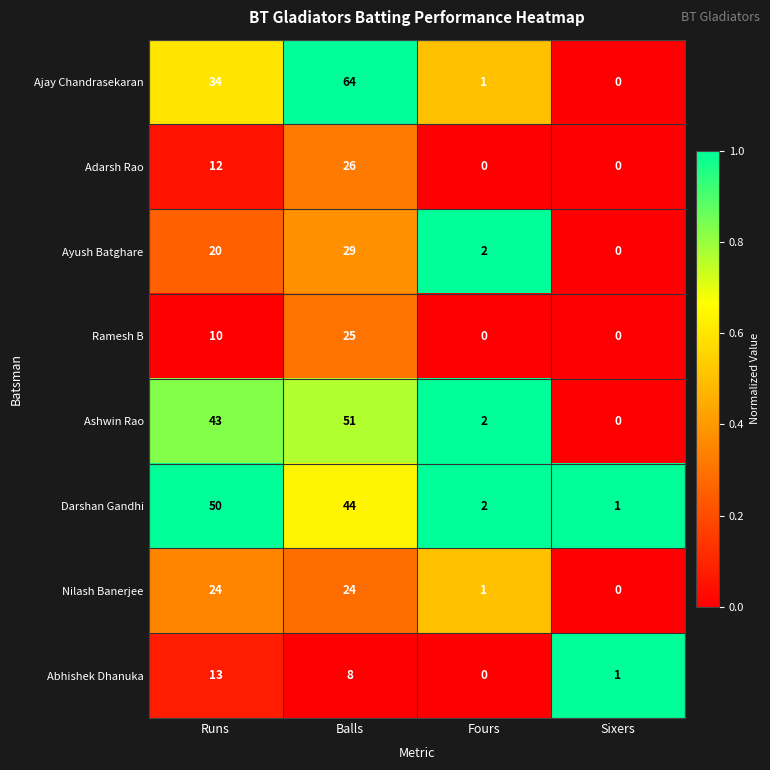

What is the total value across all series at Fours?

8